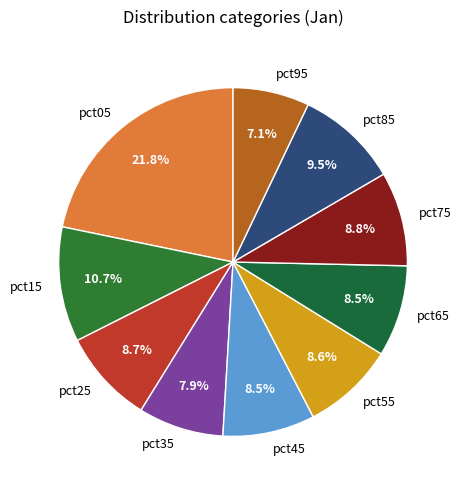

Which has a higher value, pct85 or pct15?

pct15